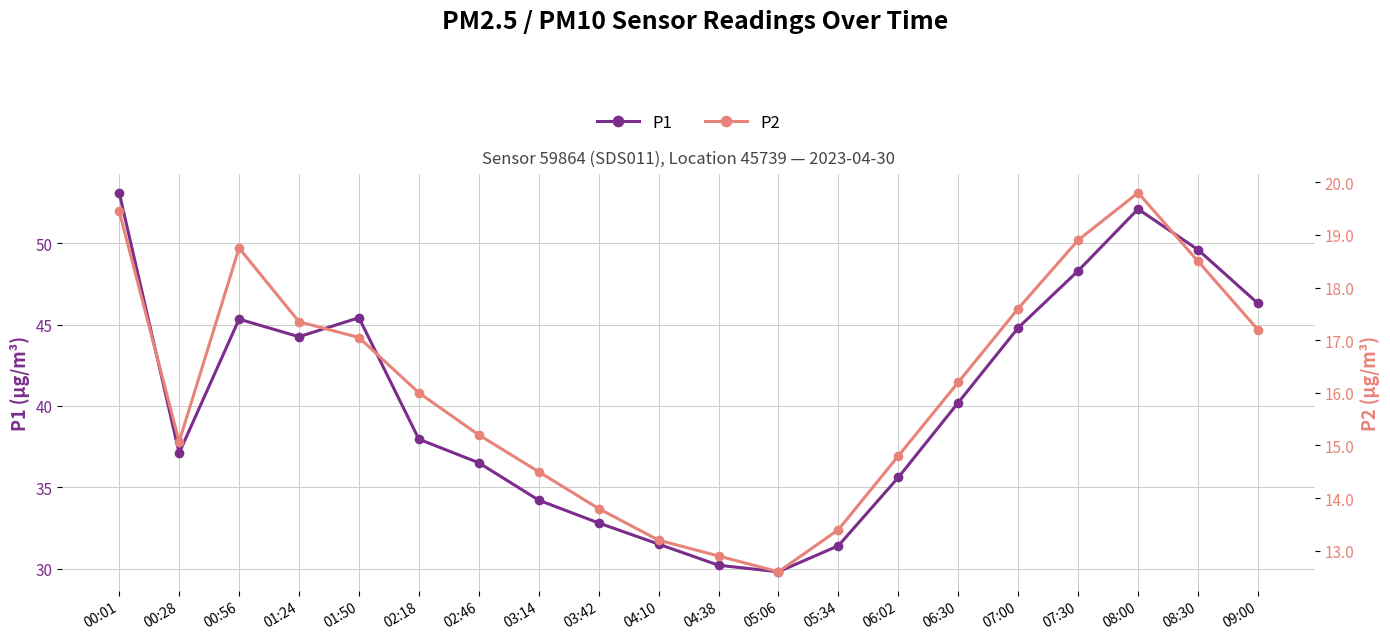

What is the sum of all P2 values?

322.3